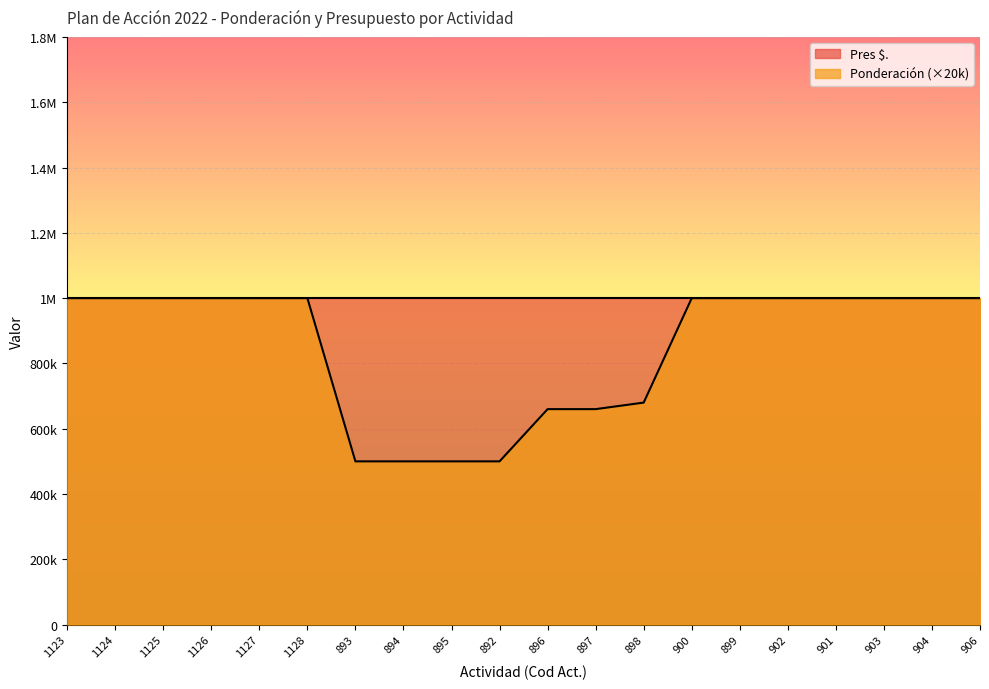

What is the ratio of the value at 895 to the value at 897?

0.8